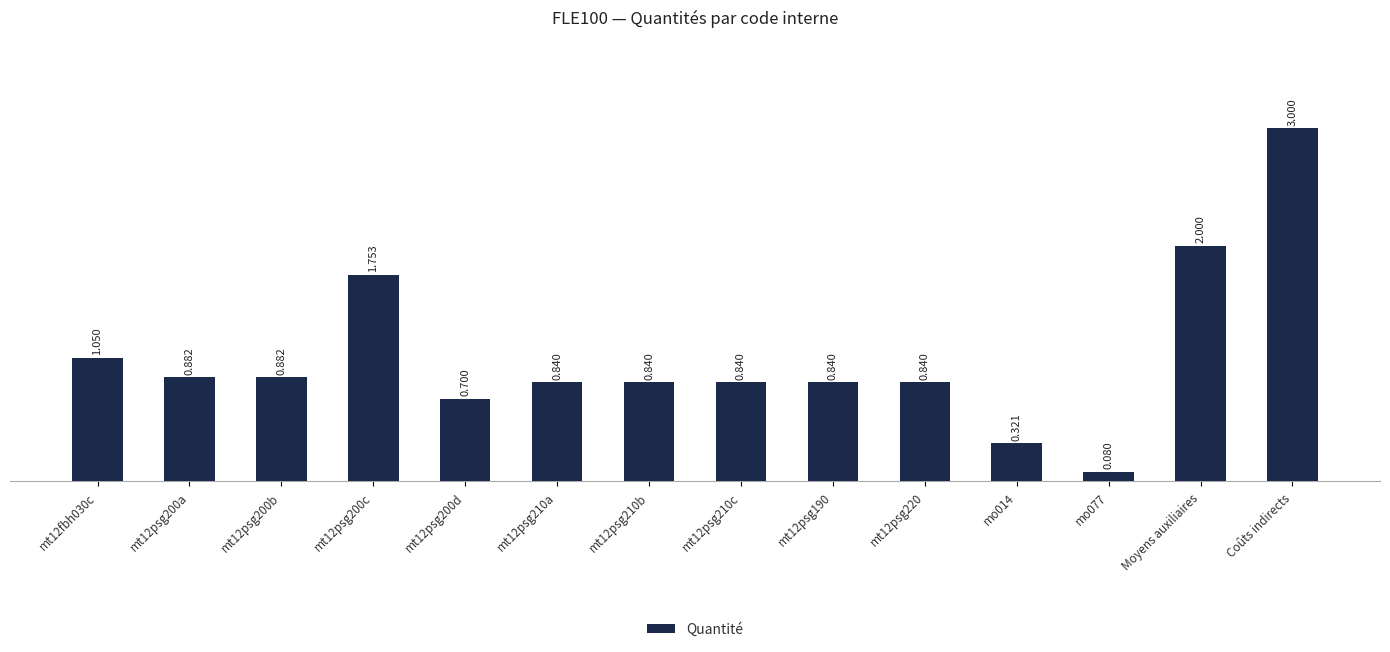

At which category does the chart reach its peak across all series?

Coûts indirects